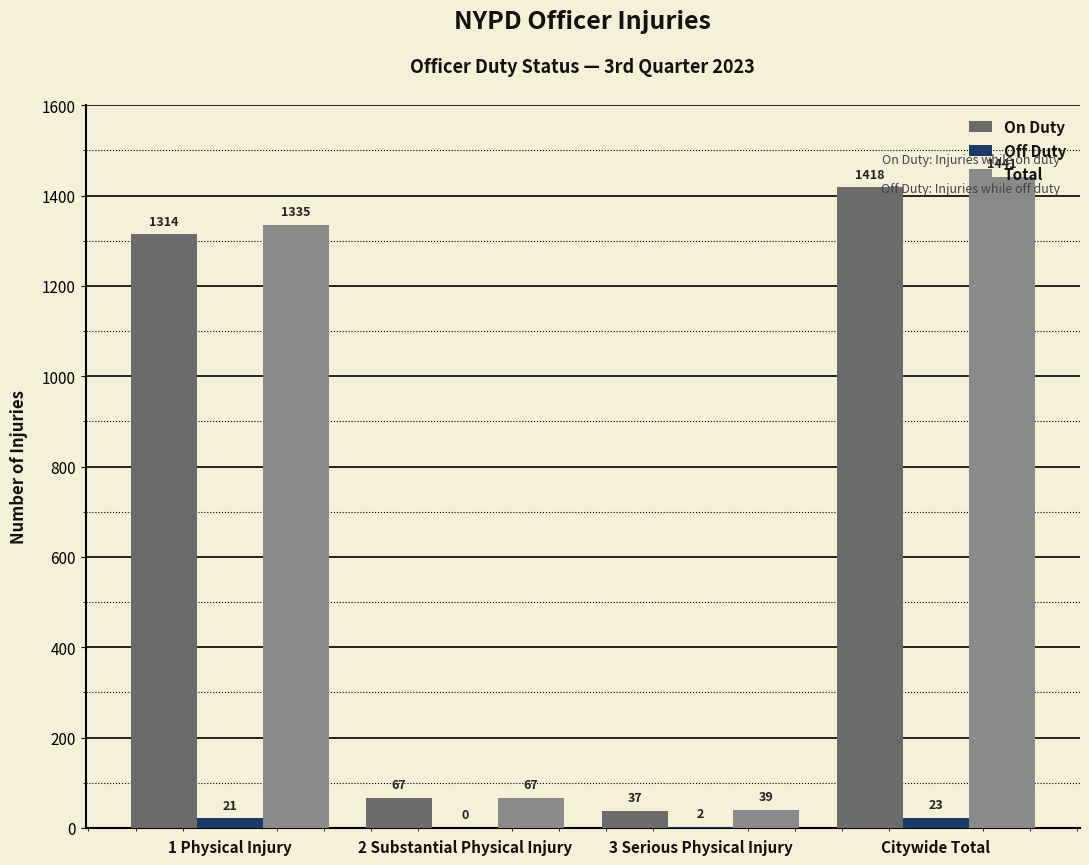

Reading left to right, extract all data points from this chart.

On Duty: 1314	67	37	1418
Off Duty: 21	0	2	23
Total: 1335	67	39	1441